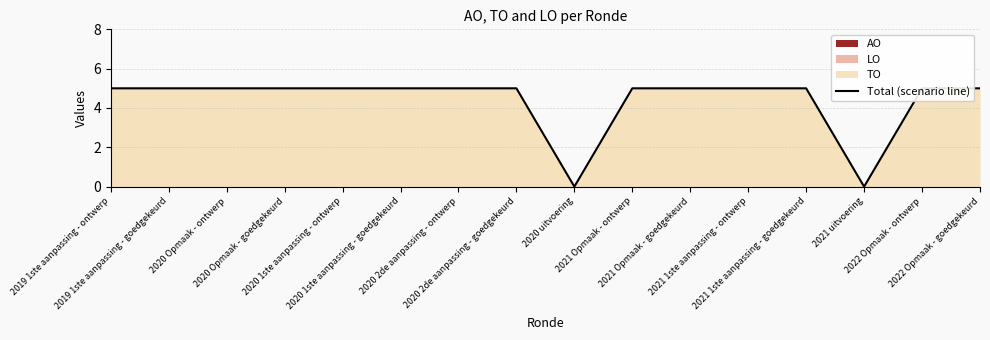

How many interior local valleys (lower than both neighbors) does the data have?

2